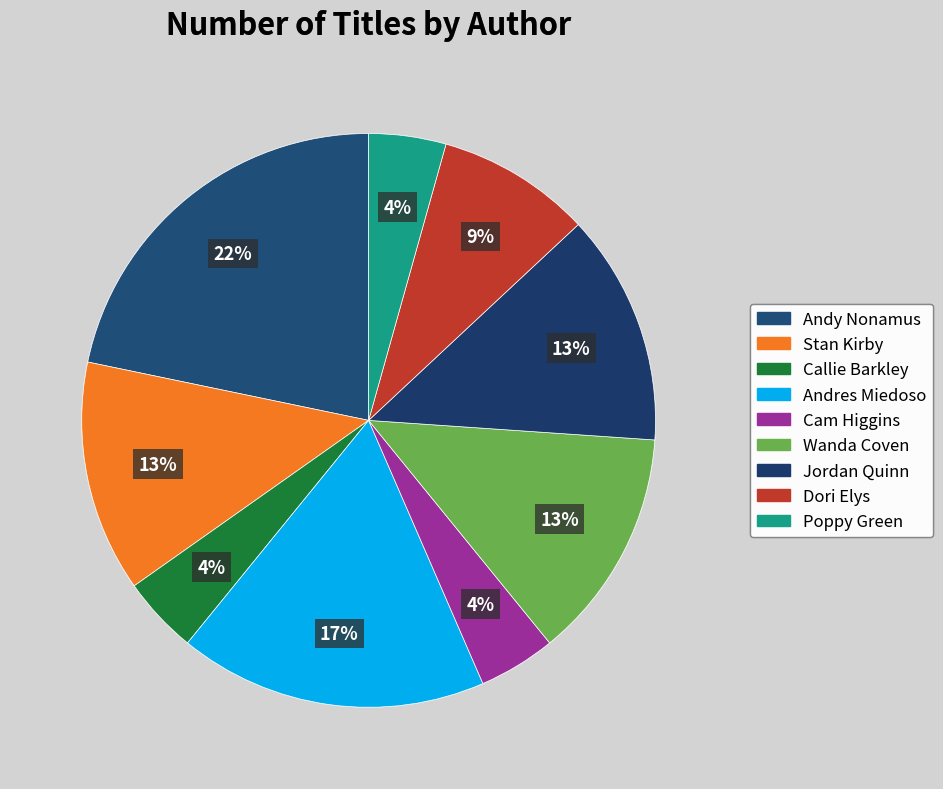

How many slices are in this pie chart?

9